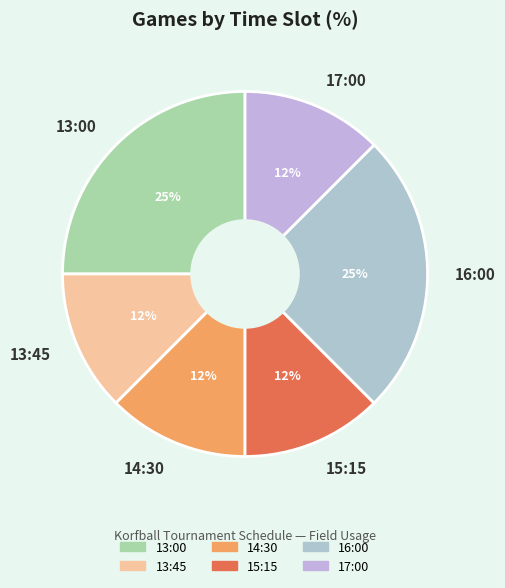

Is there a majority slice in this chart?

No